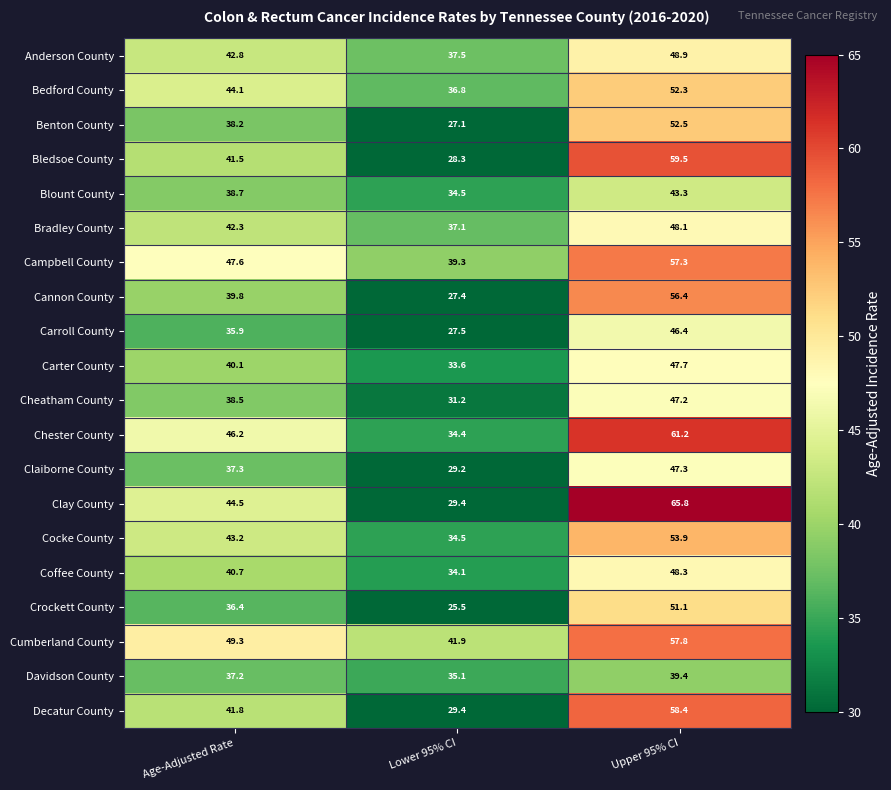

The Carroll County series shows 43.1 at Lower 95% CI. True or false?

False